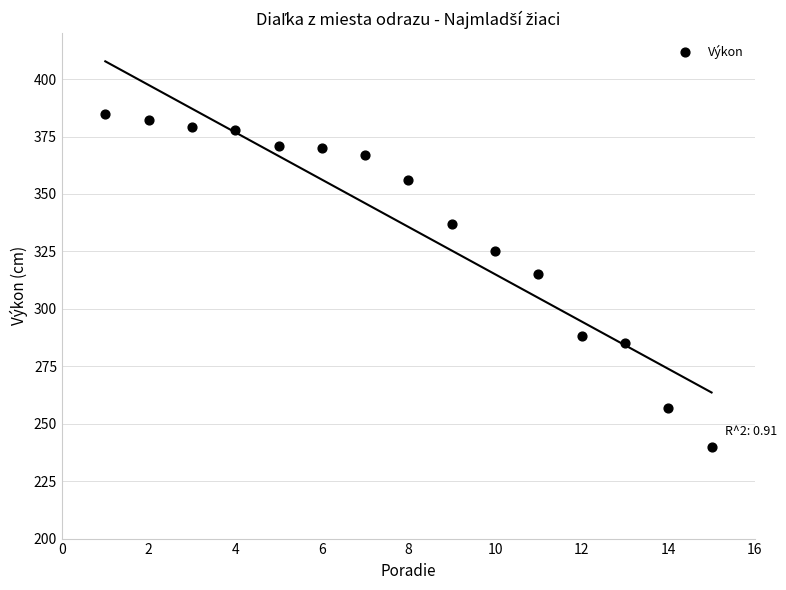

What is the range of Y values (max minus min)?

145